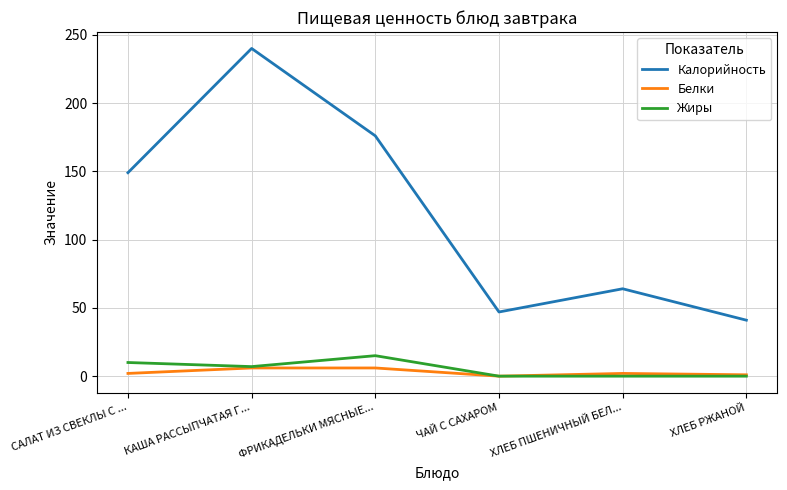

True or false: Белки and Калорийность cross at least once.

False